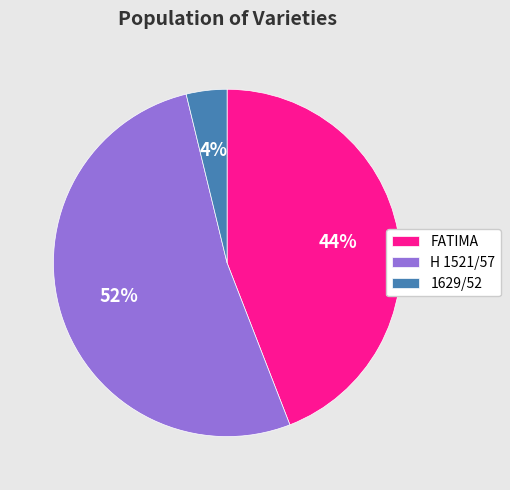

Between 1629/52 and H 1521/57, which is larger?

H 1521/57